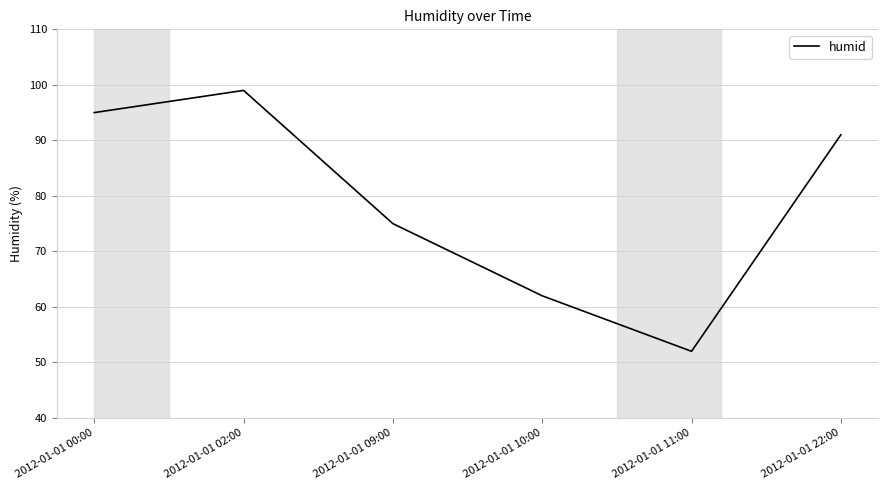

What position from the right is 2012-01-01 09:00?

4